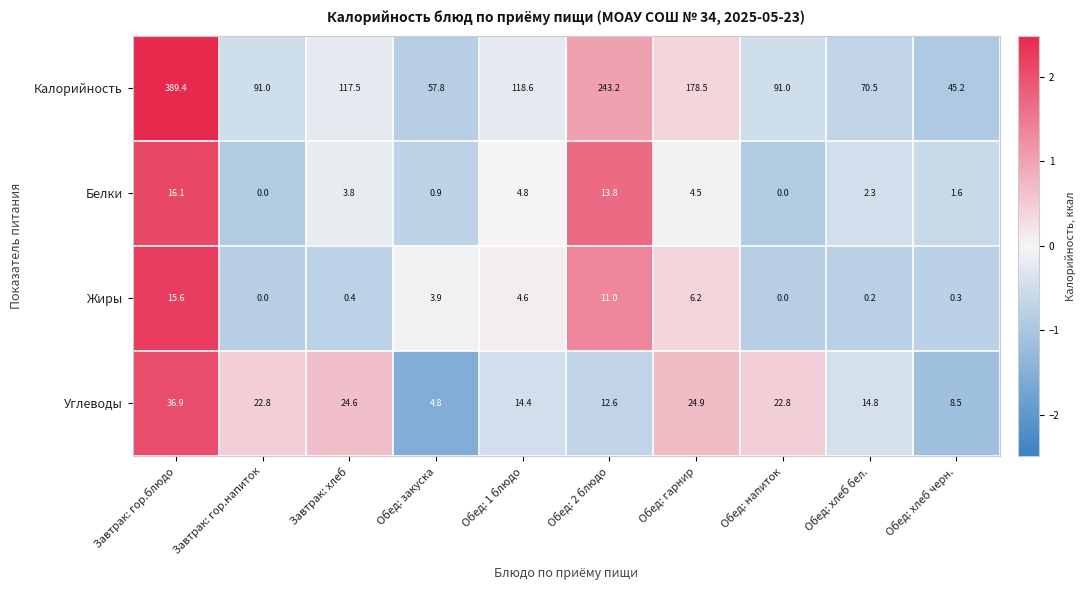

What value does the Калорийность series have at Обед: гарнир?

178.5